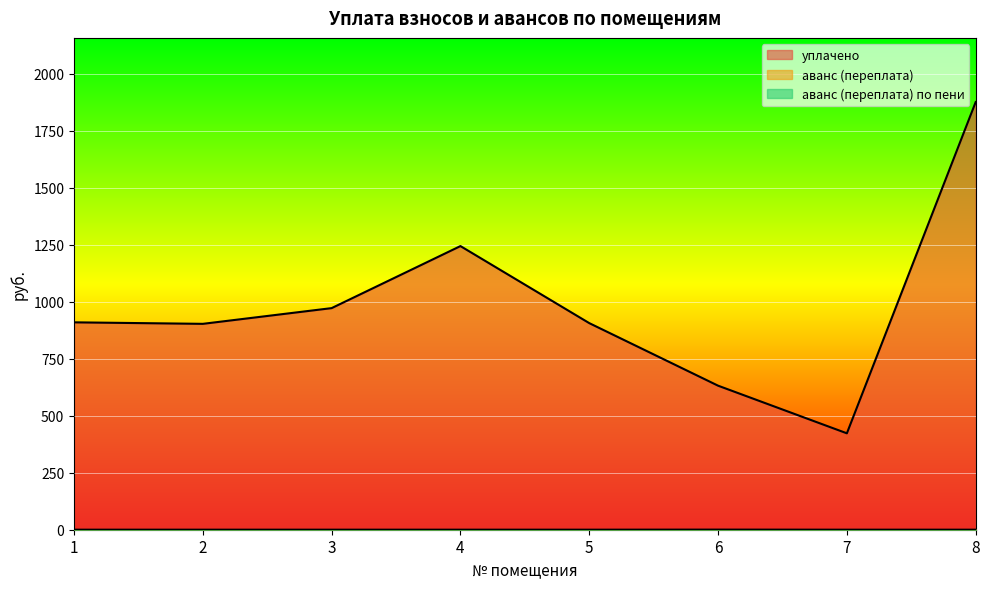

True or false: аванс (переплата) has more than 1 points higher than both neighbors.

False